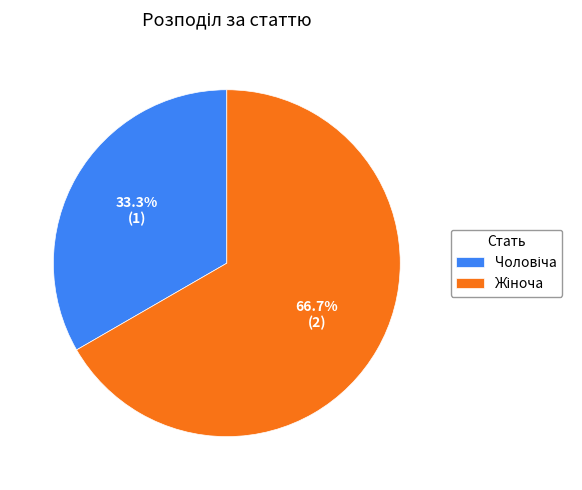

Is there any slice that represents more than half of the pie?

Yes